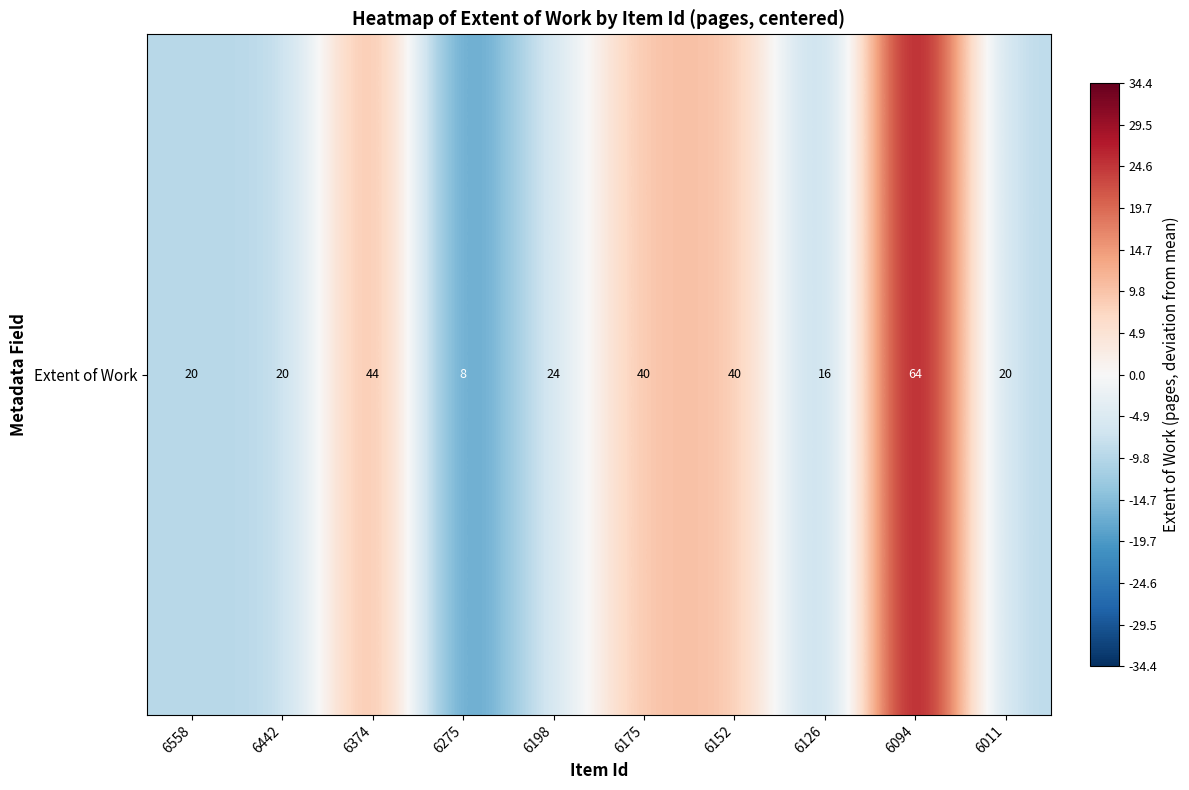

Rank the categories by value from lowest to highest.

6275, 6126, 6558, 6442, 6011, 6198, 6175, 6152, 6374, 6094